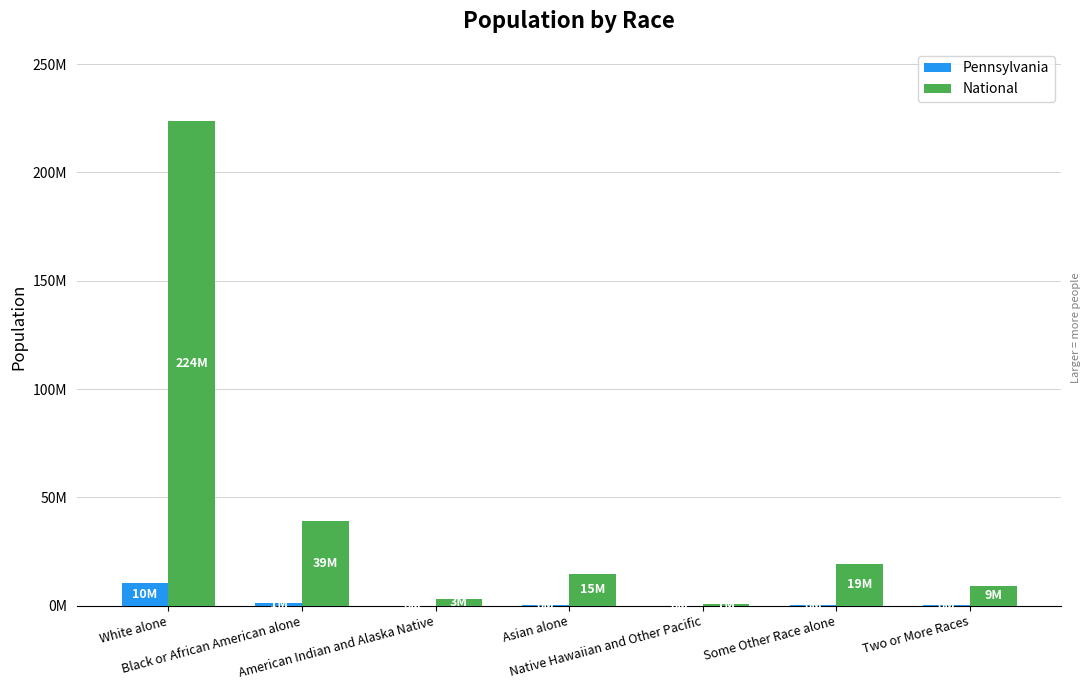

What are all the series names shown in the legend?

Pennsylvania, National